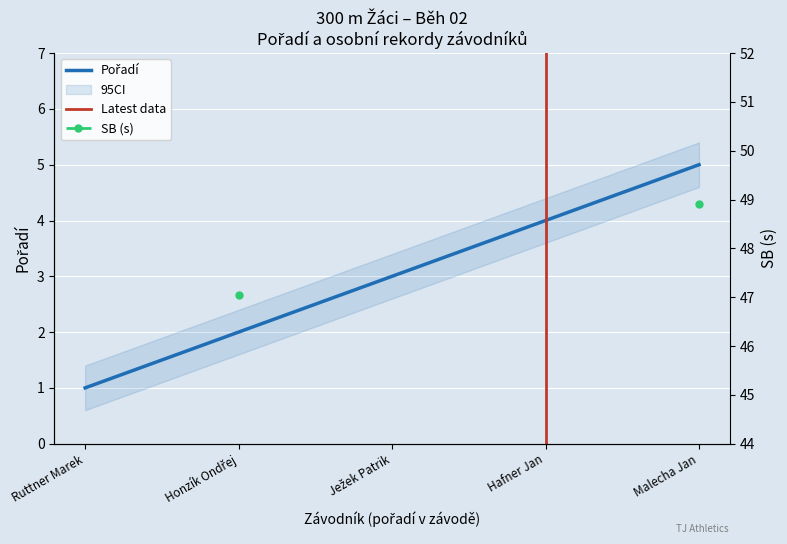

What is the value of the 3rd point from the left?

3